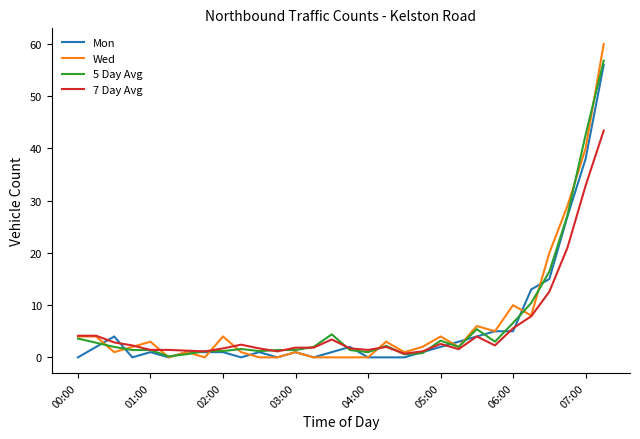

Which series has the largest range (max minus min)?

Wed